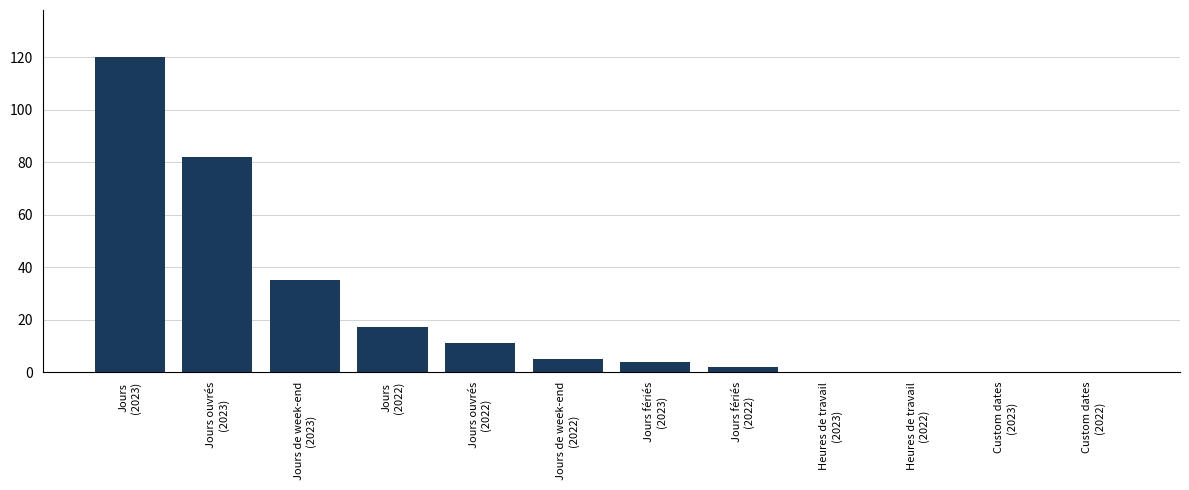

What is the average value?

23